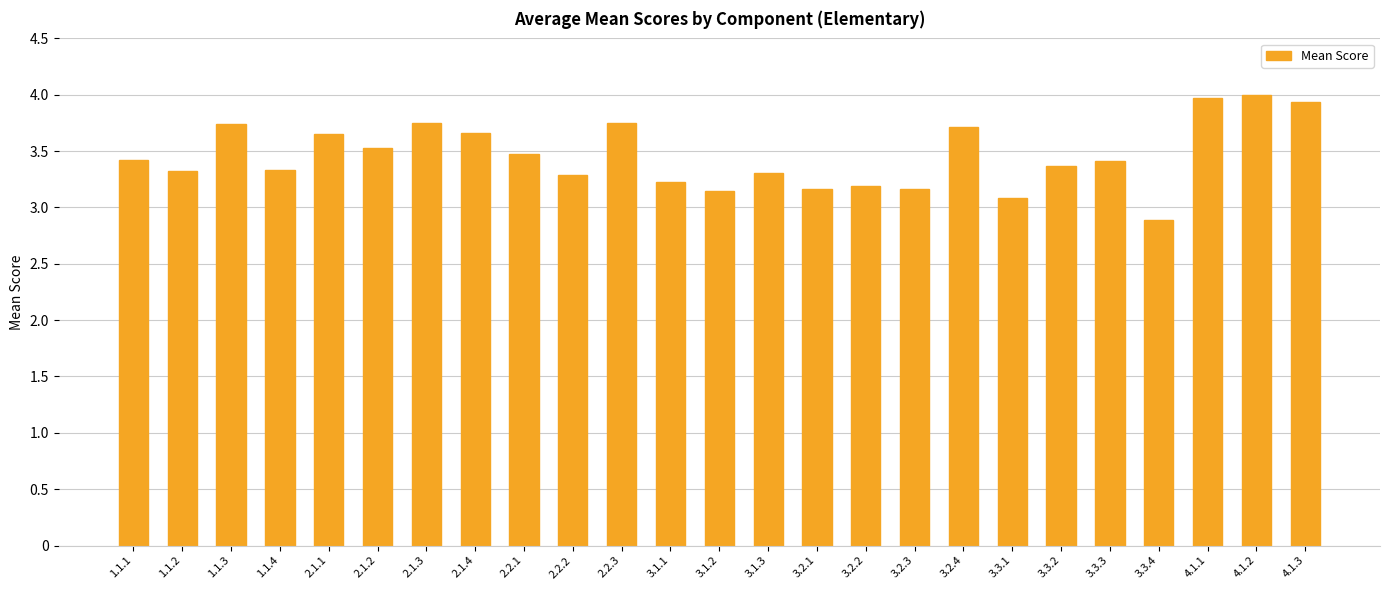

At which label does the data first exceed 3?

1.1.1